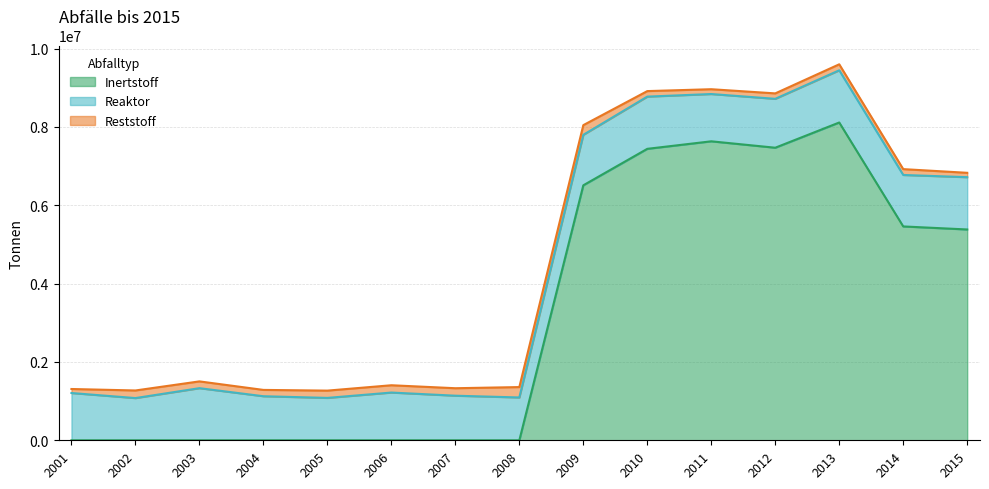

Does the chart have visible grid lines?

Yes